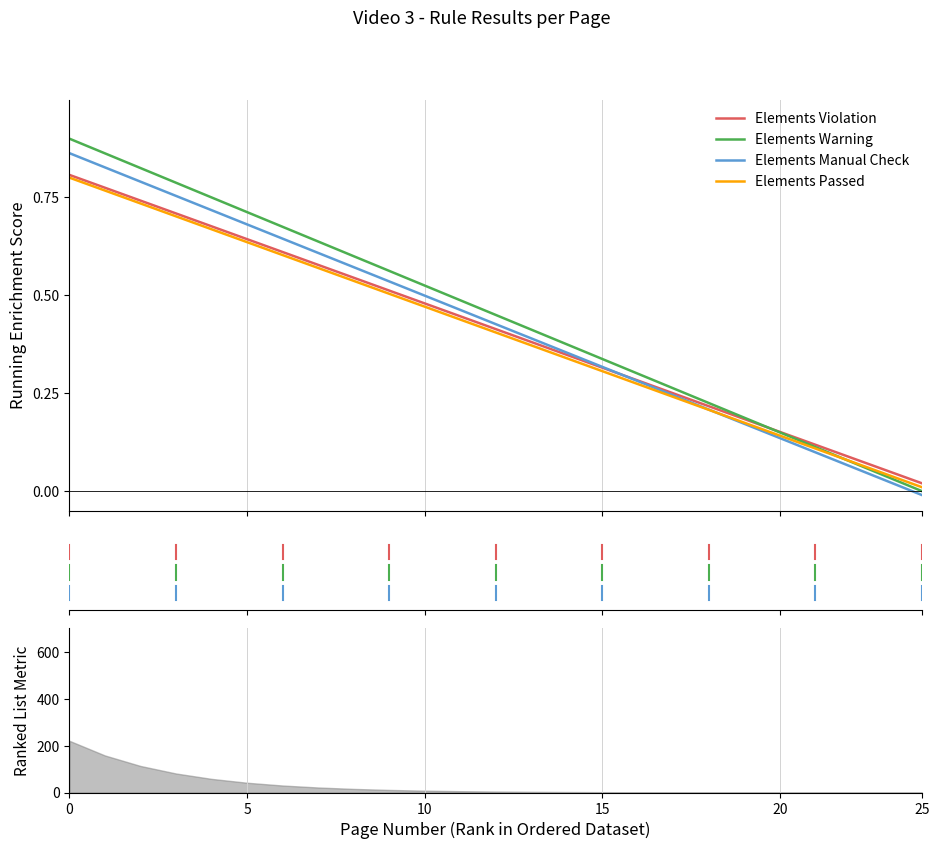

Which series changed the most between 17 and 18?

Elements Warning